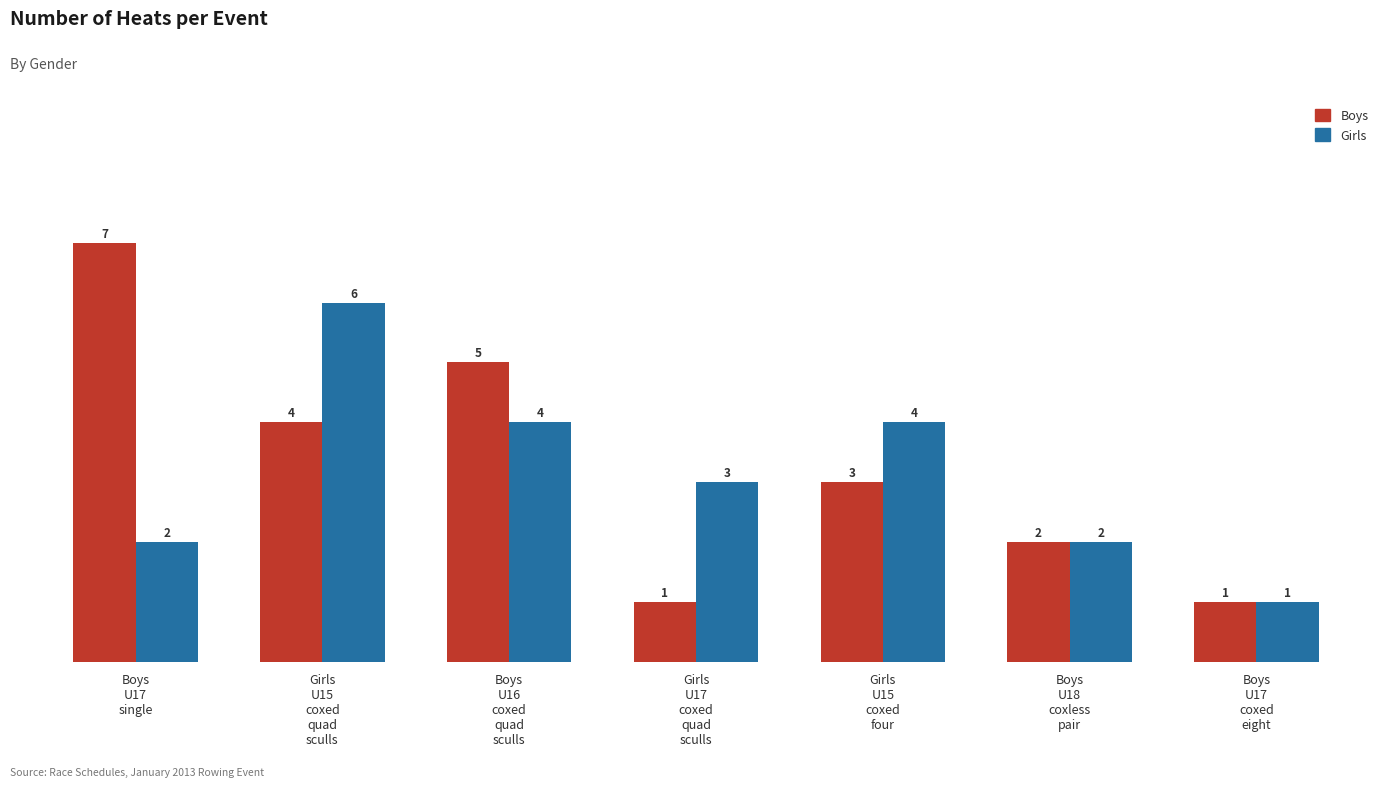

What is the sum of all Boys values?

23